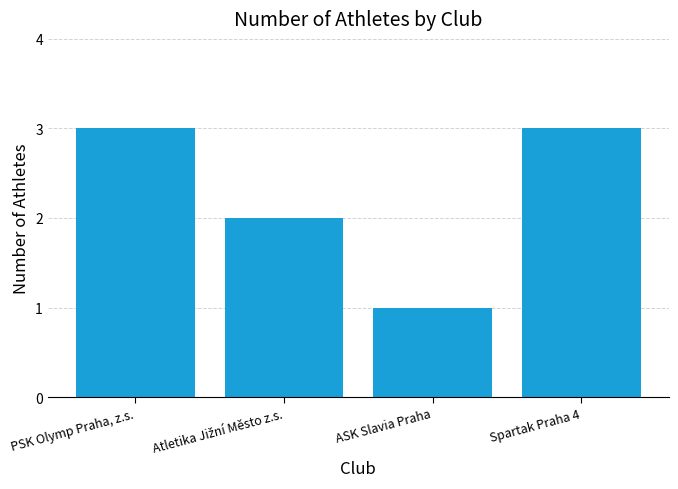

What is the greatest value displayed?

3